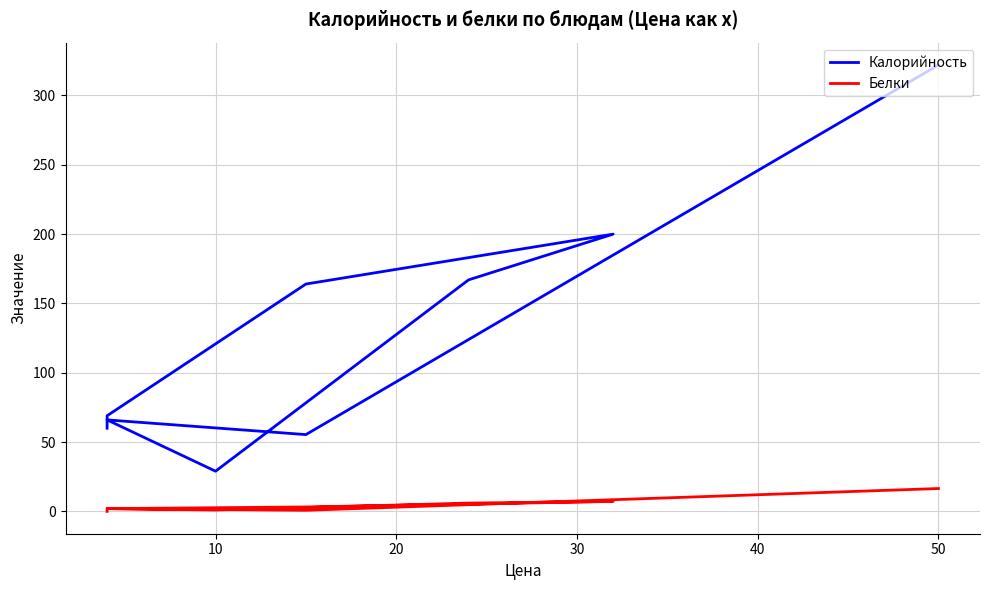

Does the chart display data point markers on the line(s)?

No